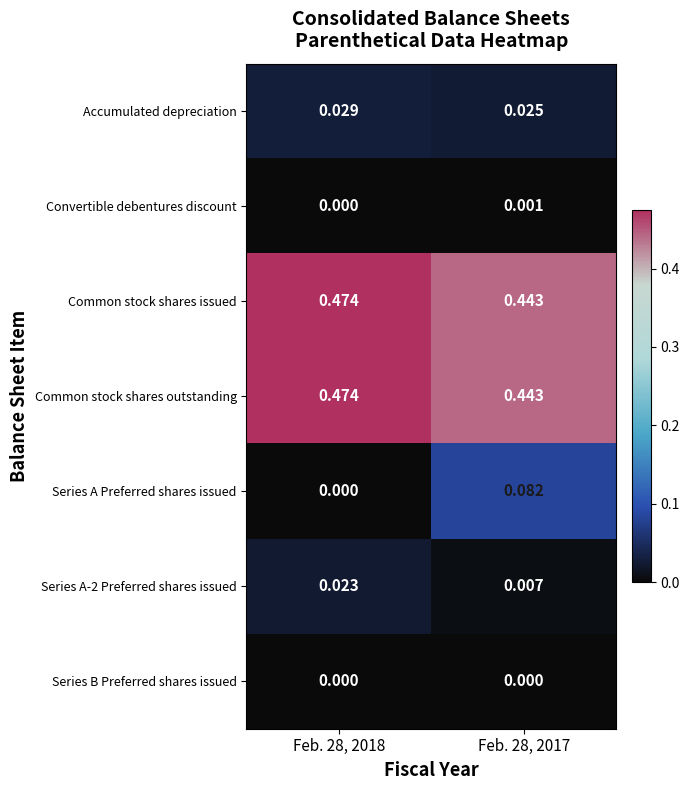

Which series changed the most between Feb. 28, 2018 and Feb. 28, 2017?

Series A Preferred shares issued